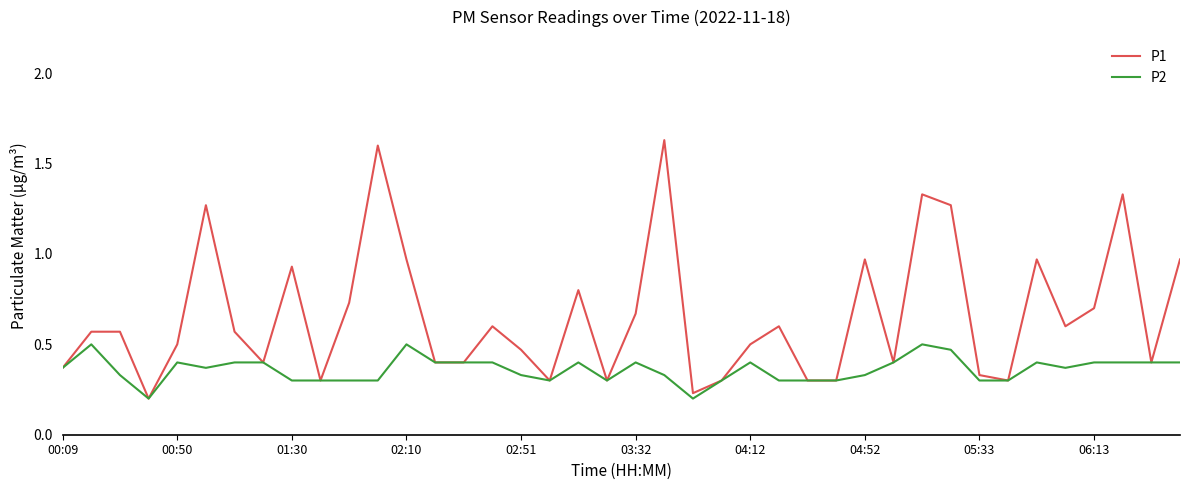

Which series has the widest spread of values?

P1